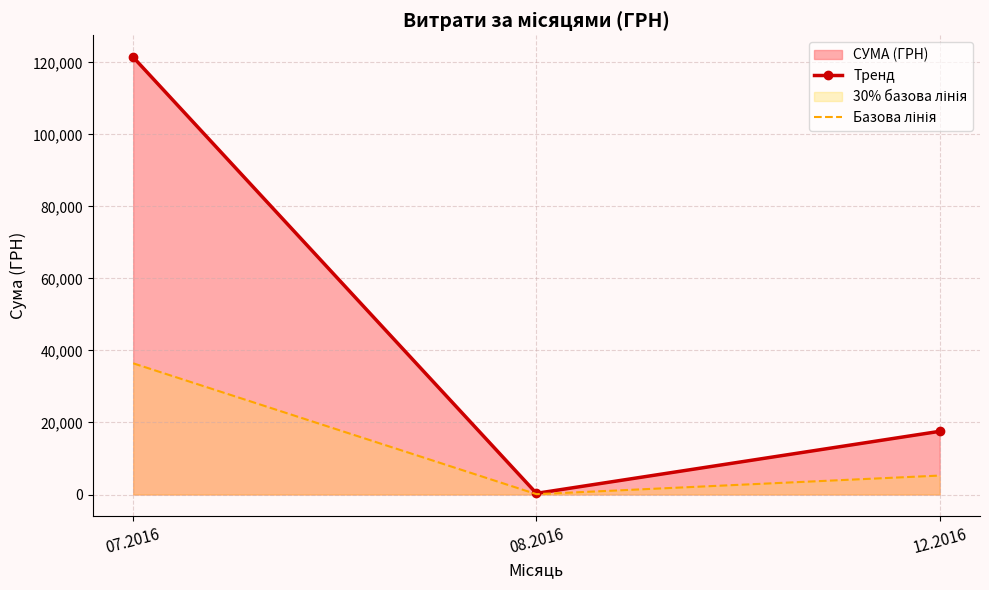

Reading right to left, extract all data points from this chart.

Тренд: 17548.0	321.5	121450.4
Базова лінія: 5264.4	96.5	36435.1